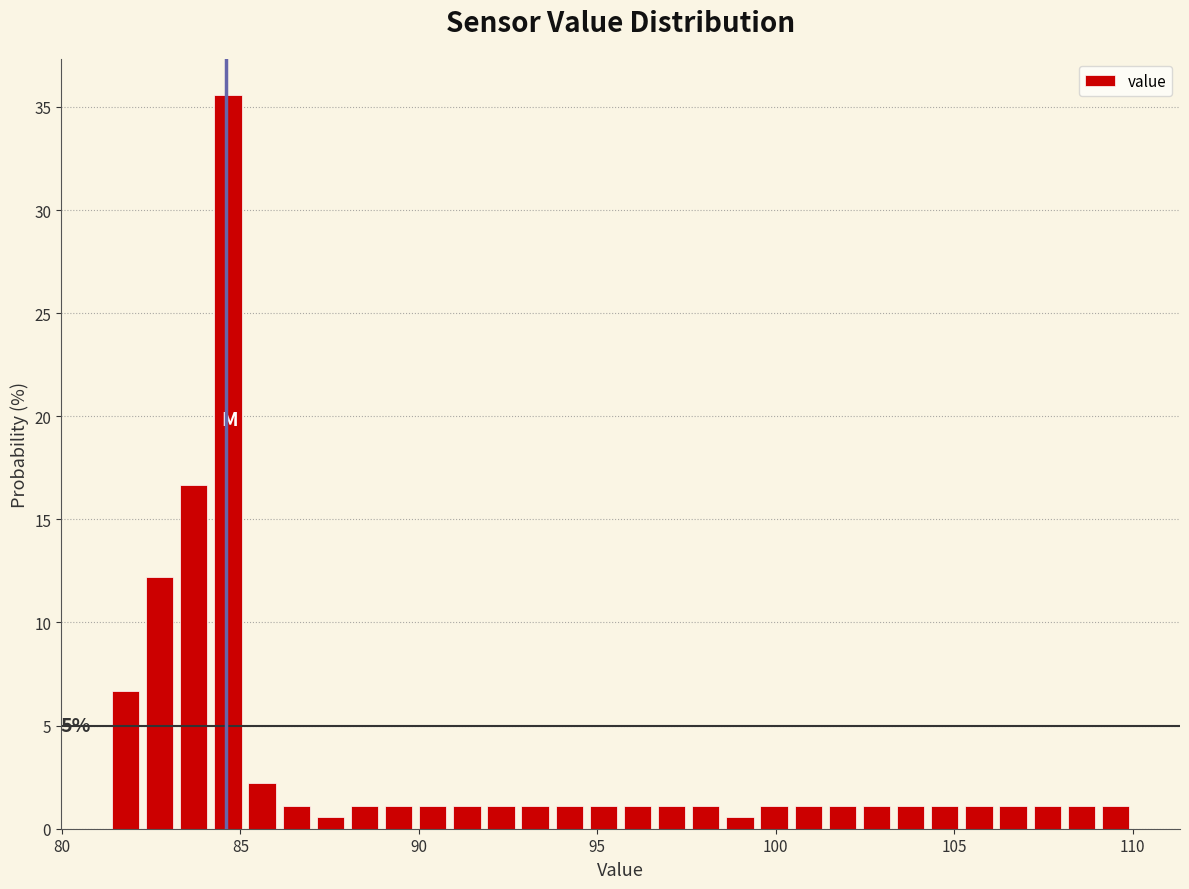

Read against the x-axis, roughly where is the centre of the tallest bar?

84.5